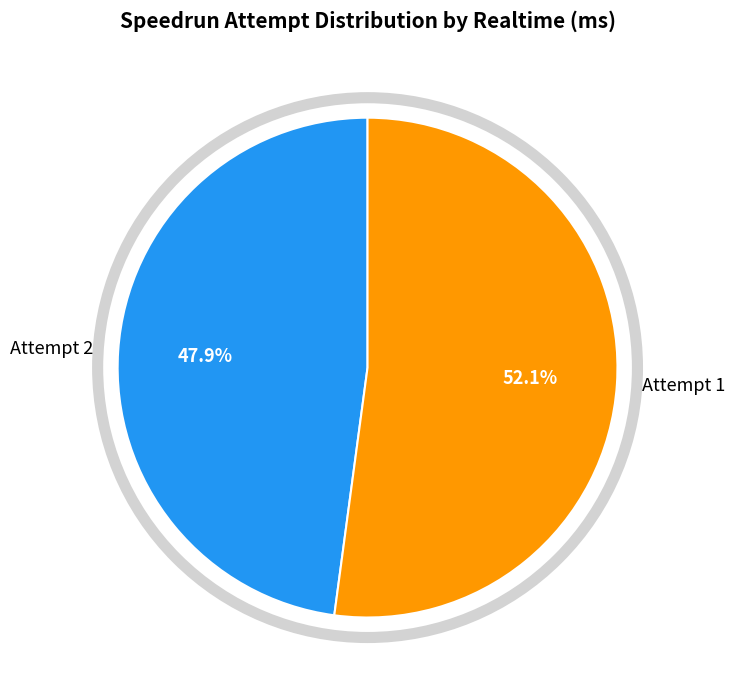

What is the largest slice in the pie chart?

Attempt 1